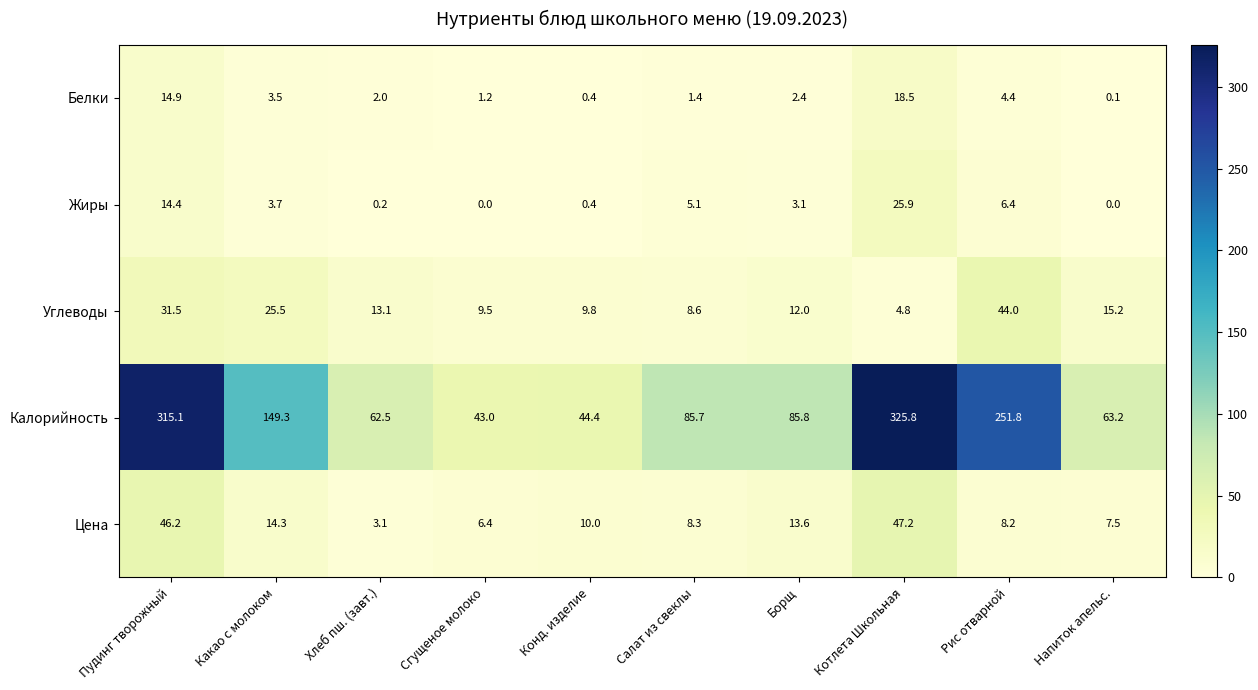

What is the difference between the Цена values at Котлета Школьная and Пудинг творожный?

1.0